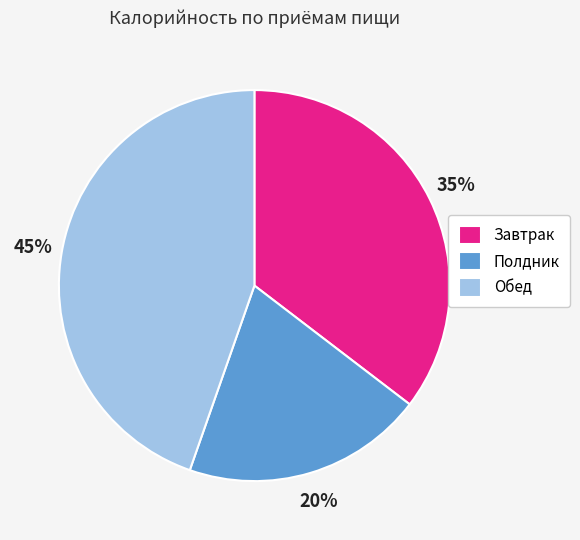

Does Завтрак account for over 50% of the chart?

No